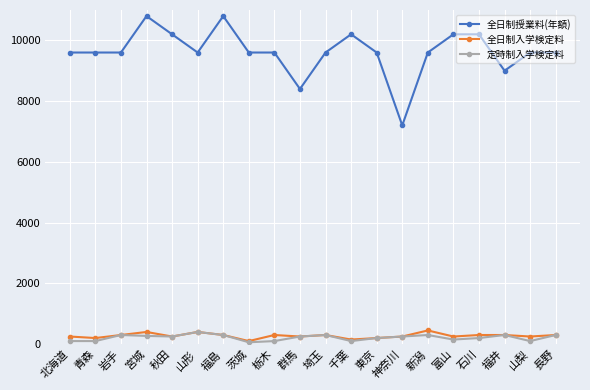

What is the maximum value shown in the chart?

10800